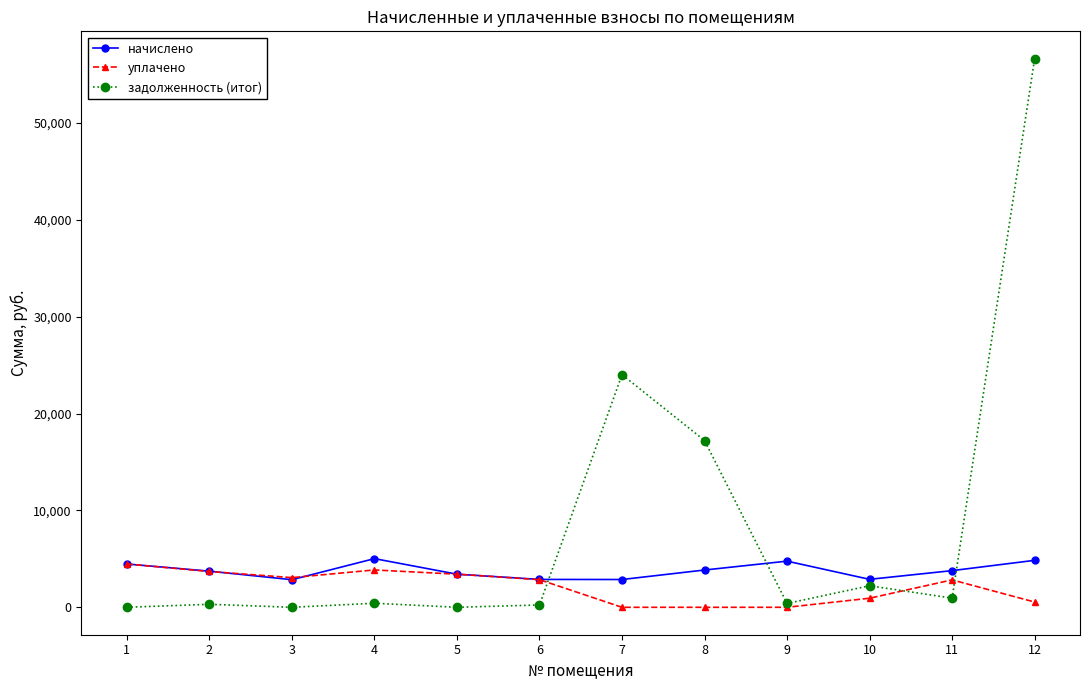

The value of начислено at 5 is 3417.8. True or false?

True